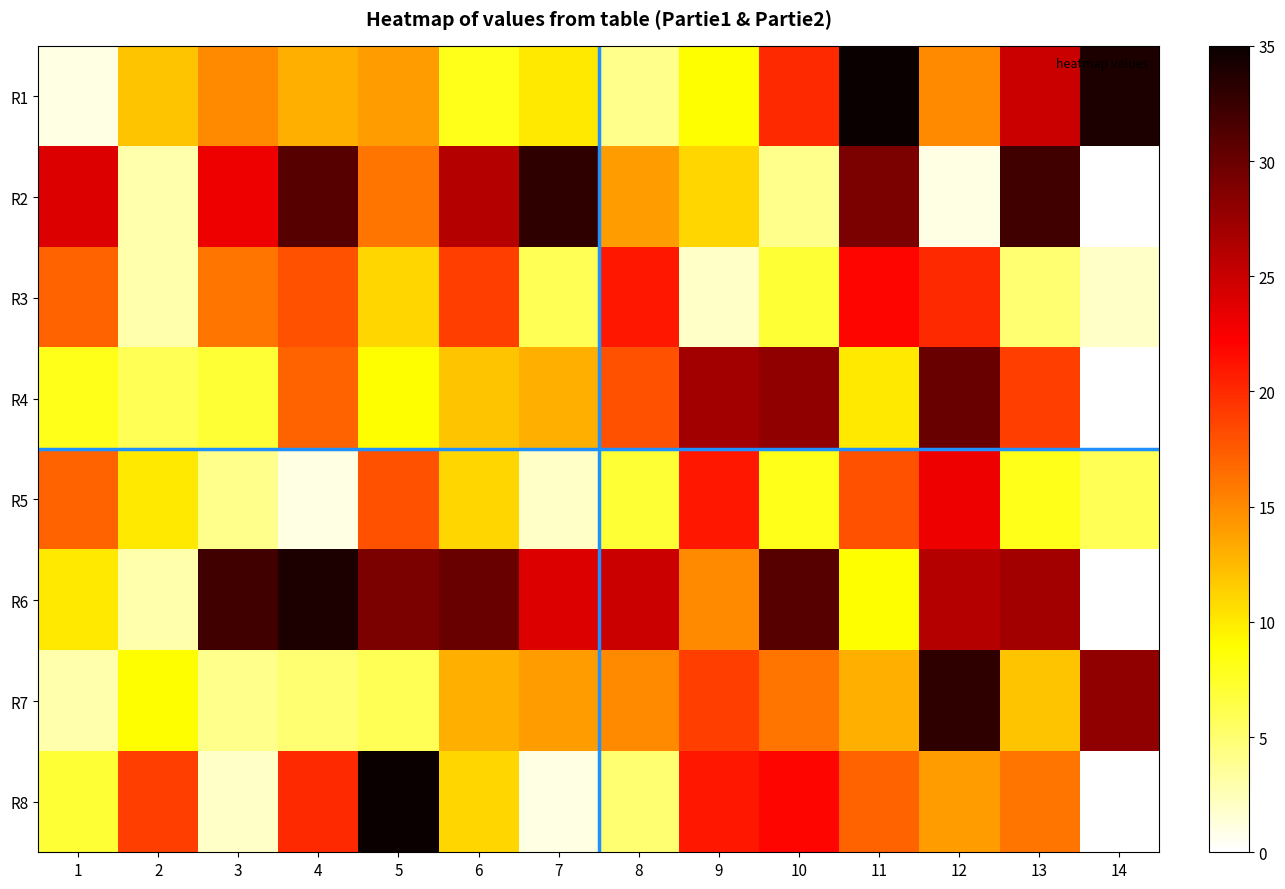

Reading left to right, list all the values displayed in this chart.

R1: 1=1	2=12	3=15	4=13	5=14	6=8	7=10	8=4	9=9	10=20	11=35	12=15	13=25	14=34
R2: 1=24	2=3	3=23	4=31	5=16	6=26	7=33	8=14	9=11	10=4	11=29	12=1	13=32	14=0
R3: 1=17	2=3	3=16	4=18	5=11	6=19	7=6	8=21	9=2	10=7	11=22	12=20	13=5	14=2
R4: 1=8	2=6	3=7	4=17	5=9	6=12	7=13	8=18	9=27	10=28	11=10	12=30	13=19	14=0
R5: 1=17	2=10	3=4	4=1	5=18	6=11	7=2	8=7	9=21	10=8	11=18	12=23	13=8	14=6
R6: 1=10	2=3	3=32	4=34	5=29	6=30	7=24	8=25	9=15	10=31	11=9	12=26	13=27	14=0
R7: 1=3	2=9	3=4	4=5	5=6	6=13	7=14	8=15	9=19	10=16	11=13	12=33	13=12	14=28
R8: 1=7	2=19	3=2	4=20	5=35	6=11	7=1	8=5	9=21	10=22	11=17	12=14	13=16	14=0